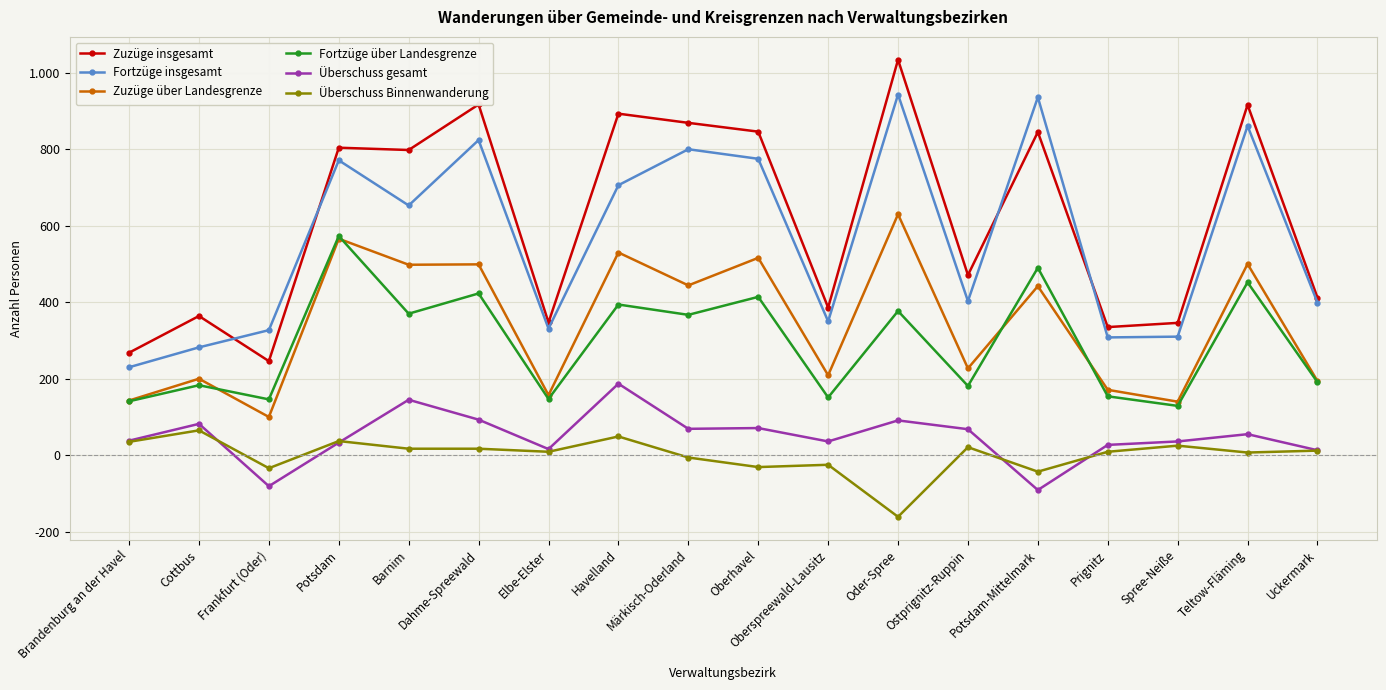

What is the spread (max minus min) of values at Ostprignitz-Ruppin?

450